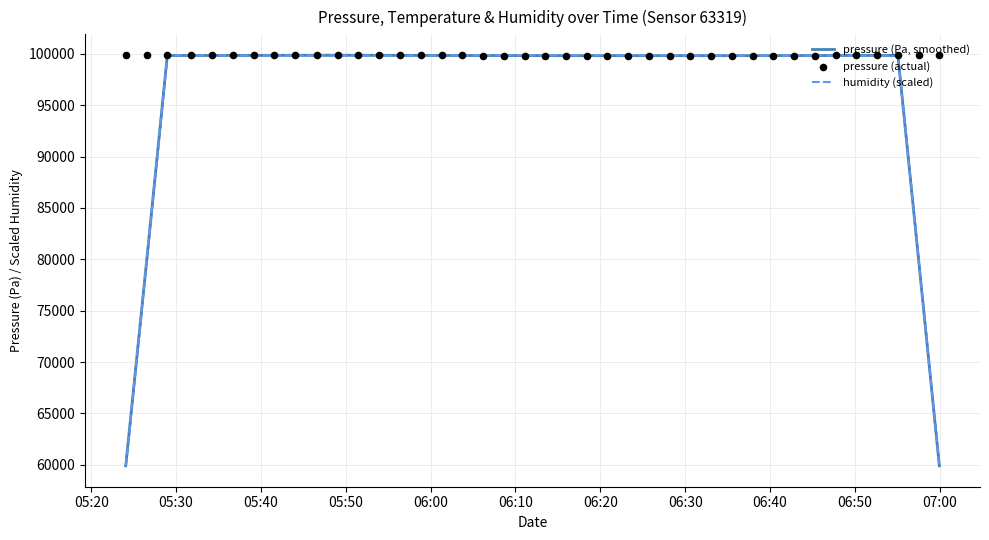

Which series has the largest total across all categories?

pressure (actual)